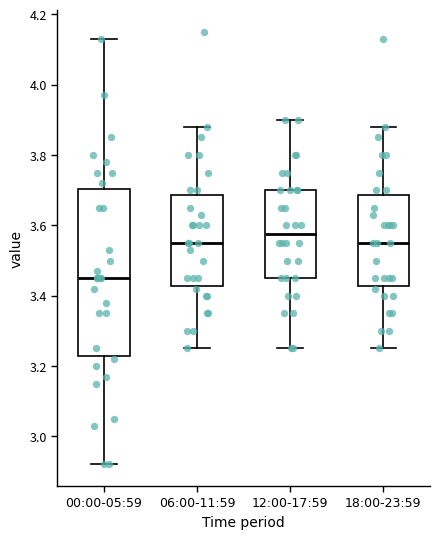

Which box's median line is the highest?

12:00-17:59